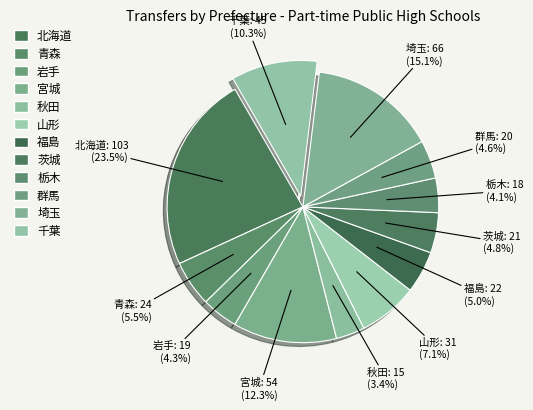

Which slice is the largest?

北海道